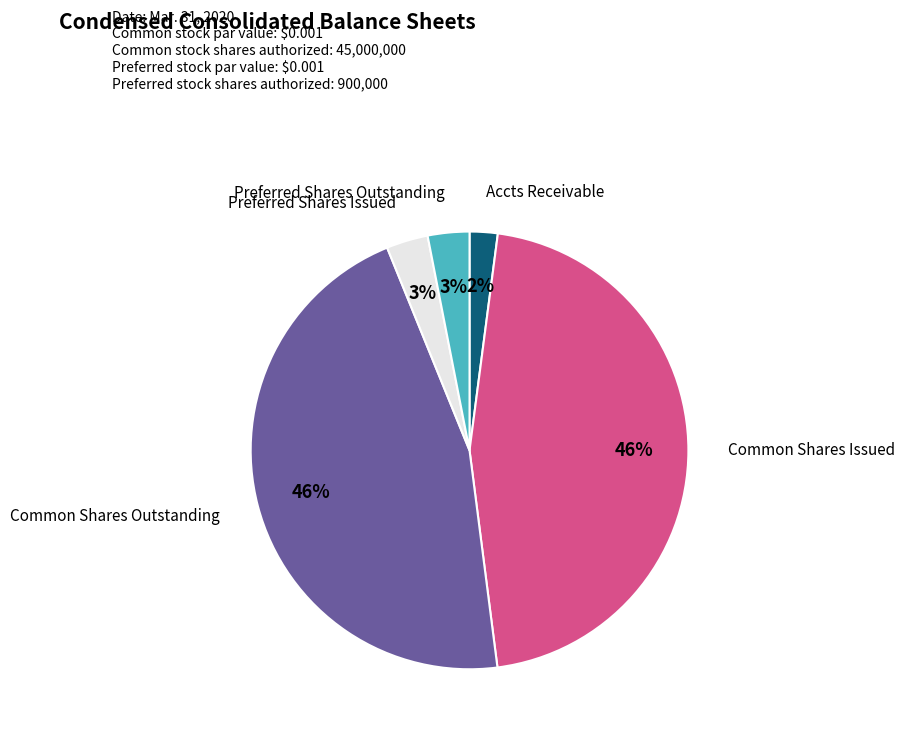

To the nearest percent, what is the average slice percentage?

20%